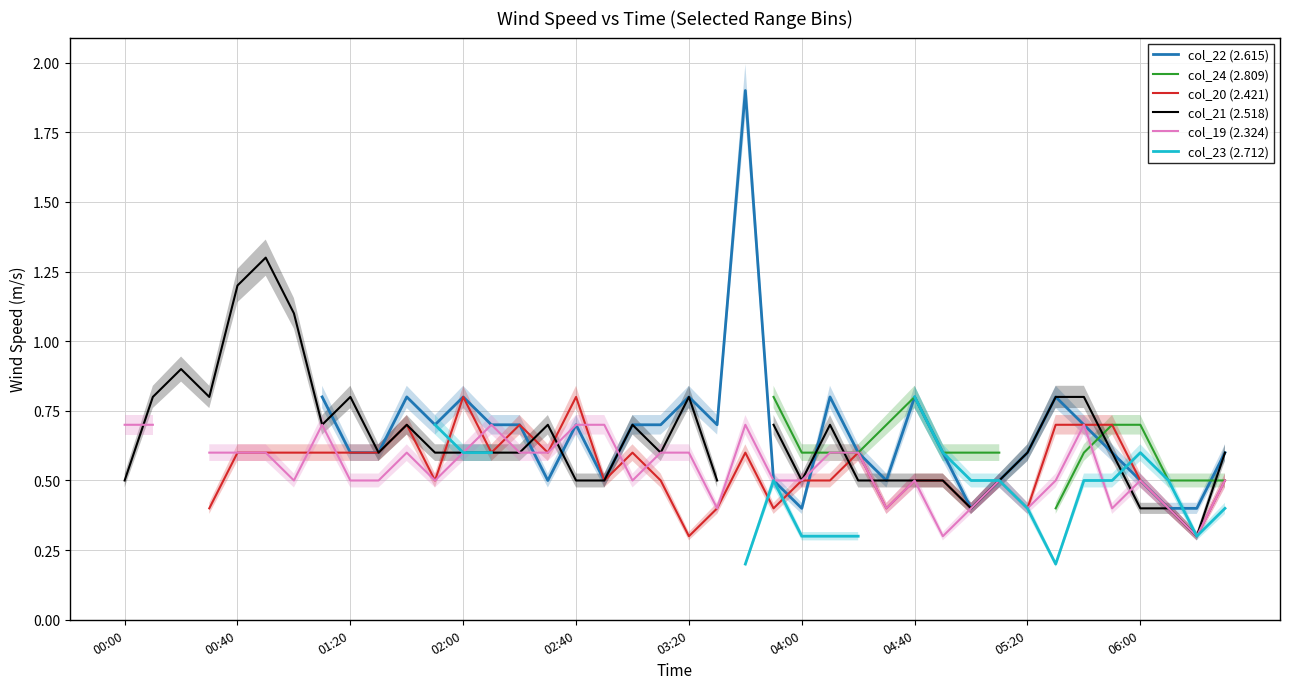

At which label does col_20 (2.421) first exceed 0?

00:40